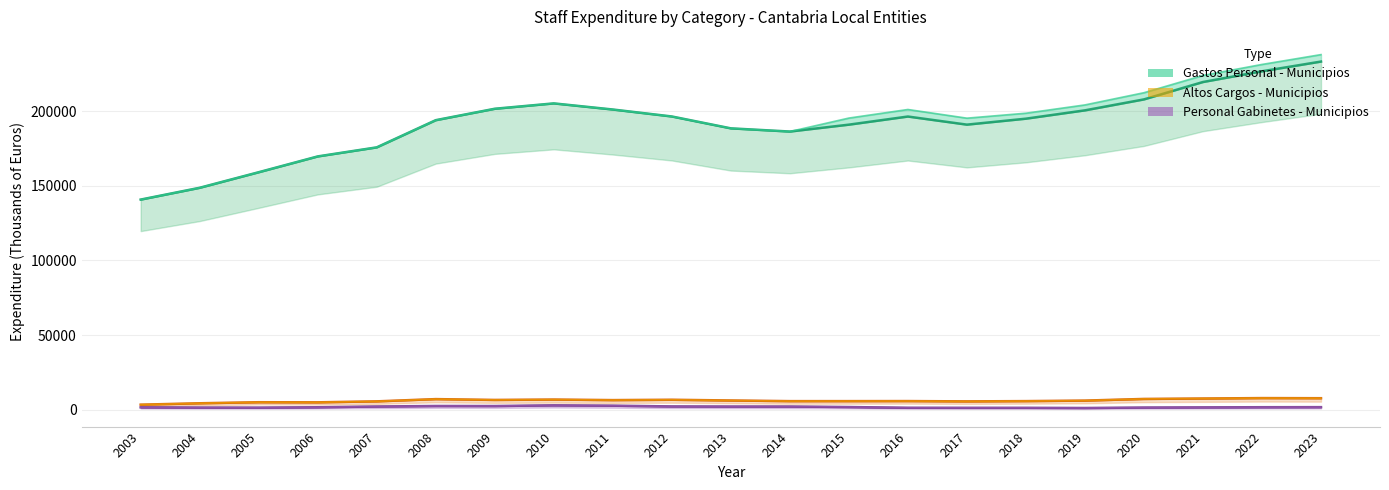

The Personal Gabinetes - Municipios series shows 1458.0 at 2004. True or false?

True